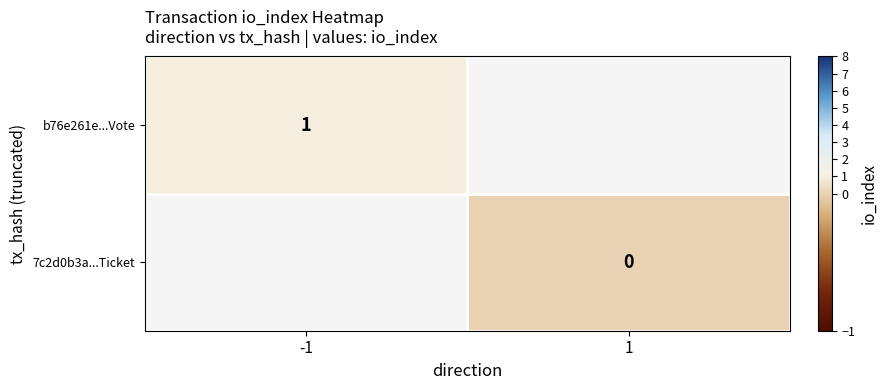

At how many categories does at least one series exceed 0?

1